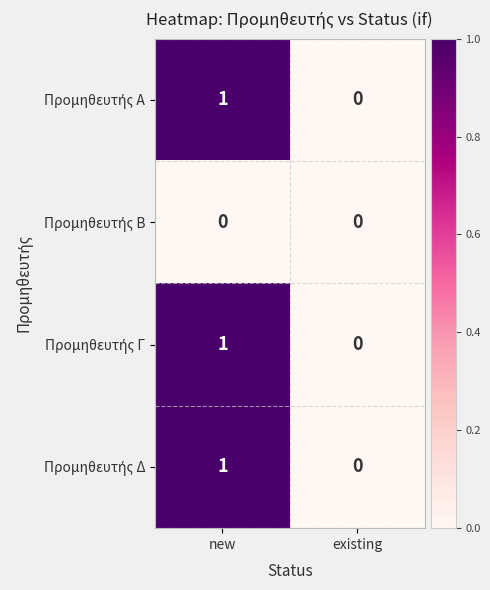

What is the total value across all series at new?

3